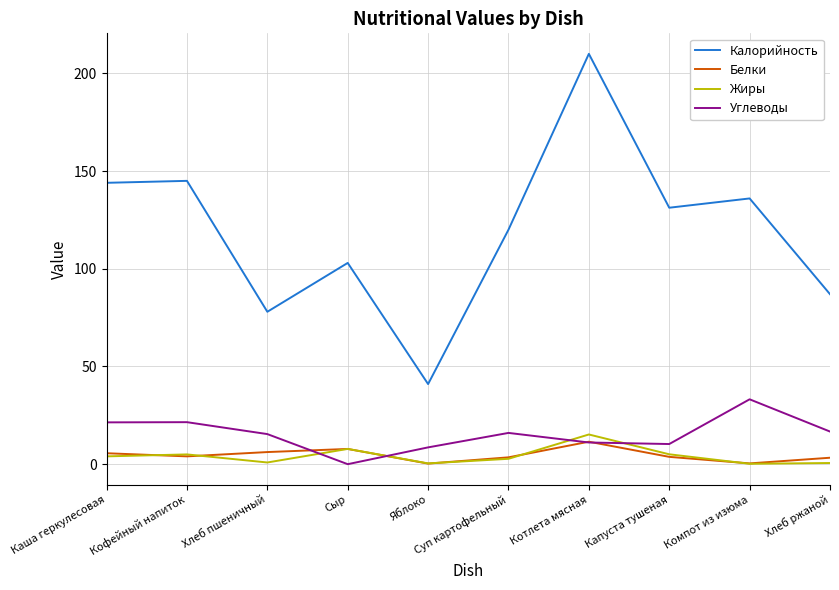

Read the Белки value at Сыр.

7.8